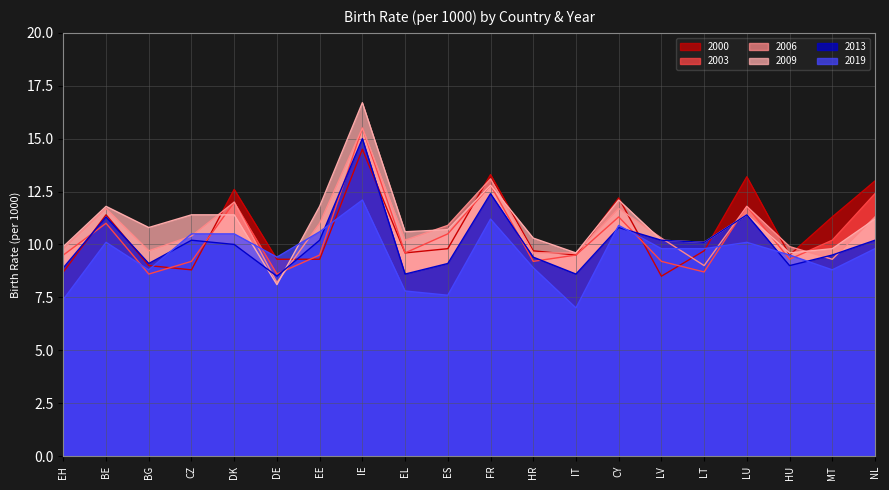

Where do 2009 and 2000 first cross each other?

CZ and DK